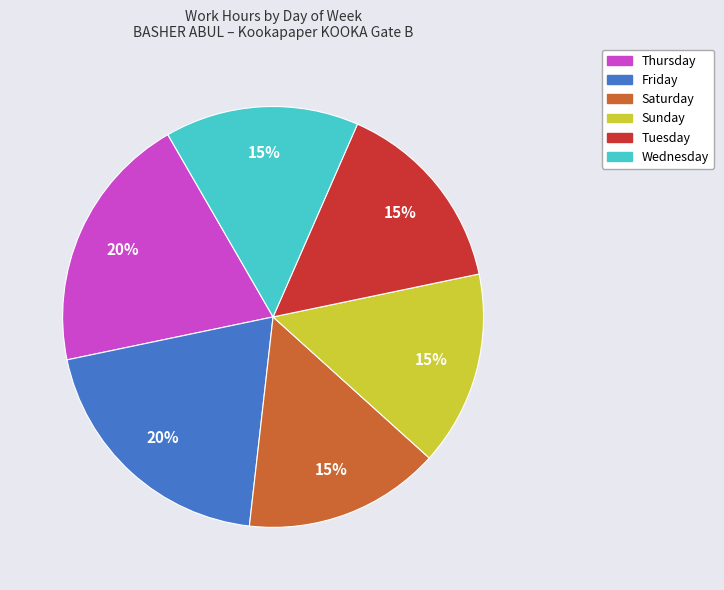

To the nearest percent, what is the average slice percentage?

17%